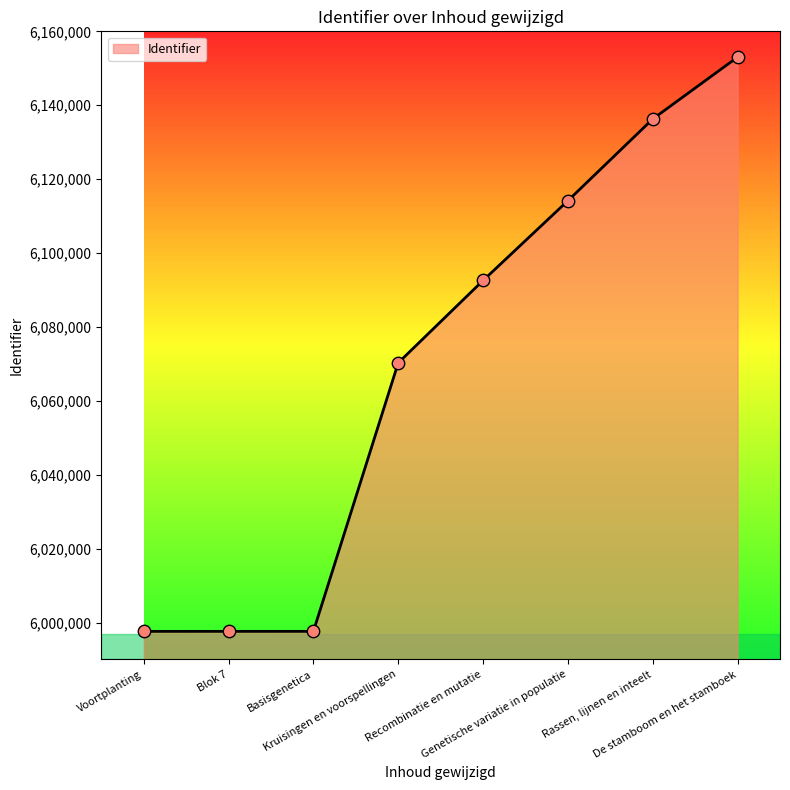

Approximately how many times larger is the value at De stamboom en het stamboek compared to Basisgenetica?

1.0